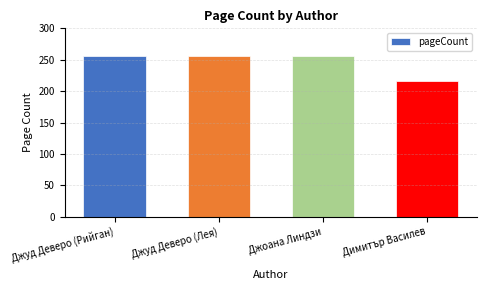

How many series are shown in this chart?

1